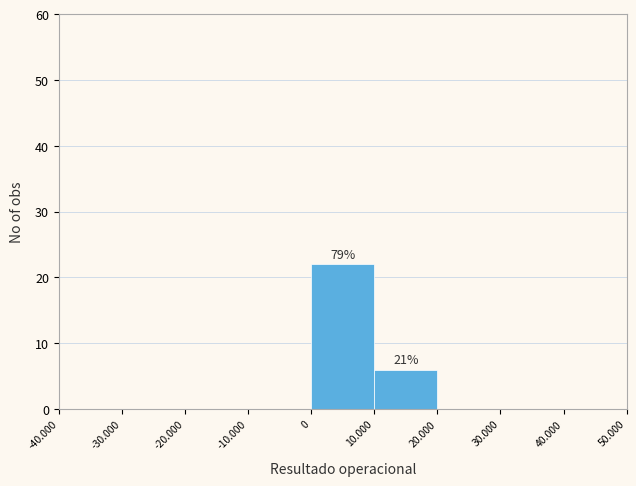

Reading right to left, list all the values displayed in this chart.

40.000=0	30.000=0	20.000=0	10.000=6	0=22	-10.000=0	-20.000=0	-30.000=0	-40.000=0